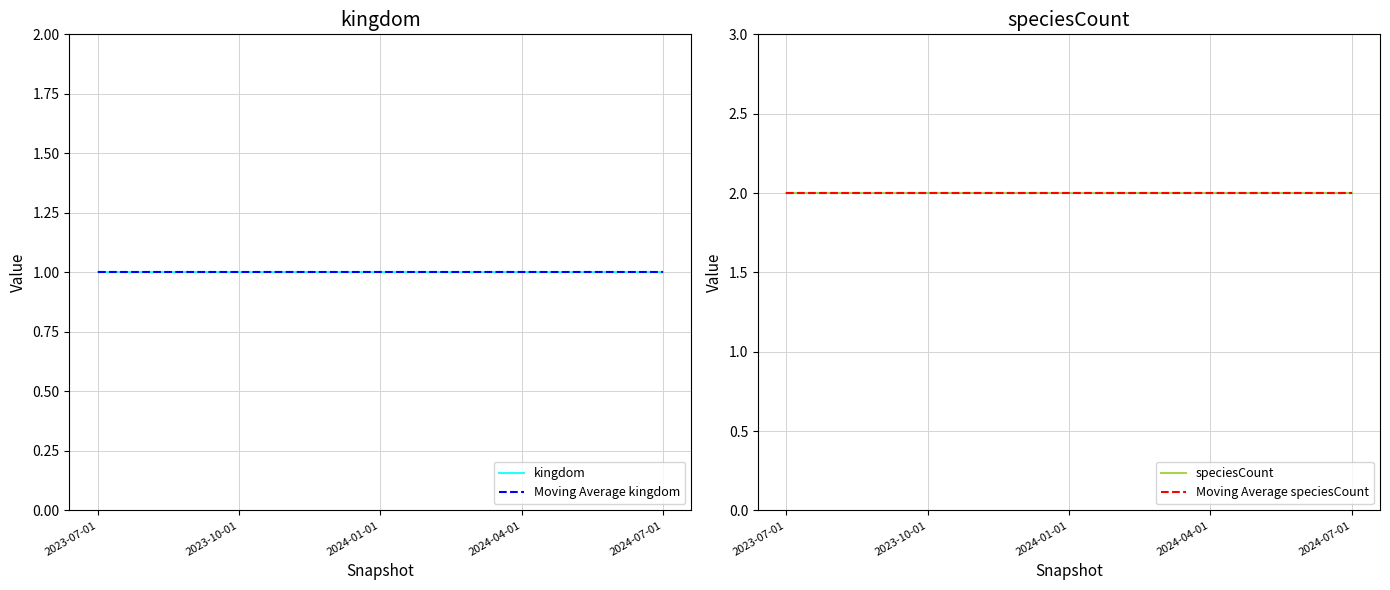

True or false: Moving Average speciesCount and speciesCount intersect in this chart.

False